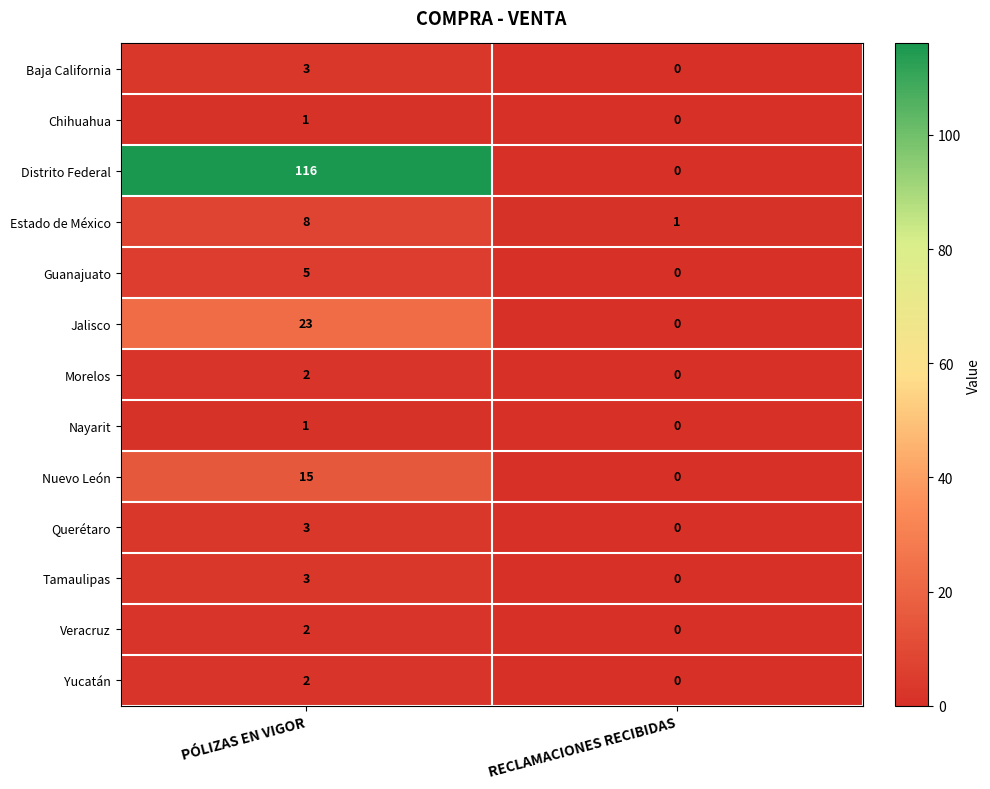

Where is Baja California nearest to the value 1?

RECLAMACIONES RECIBIDAS